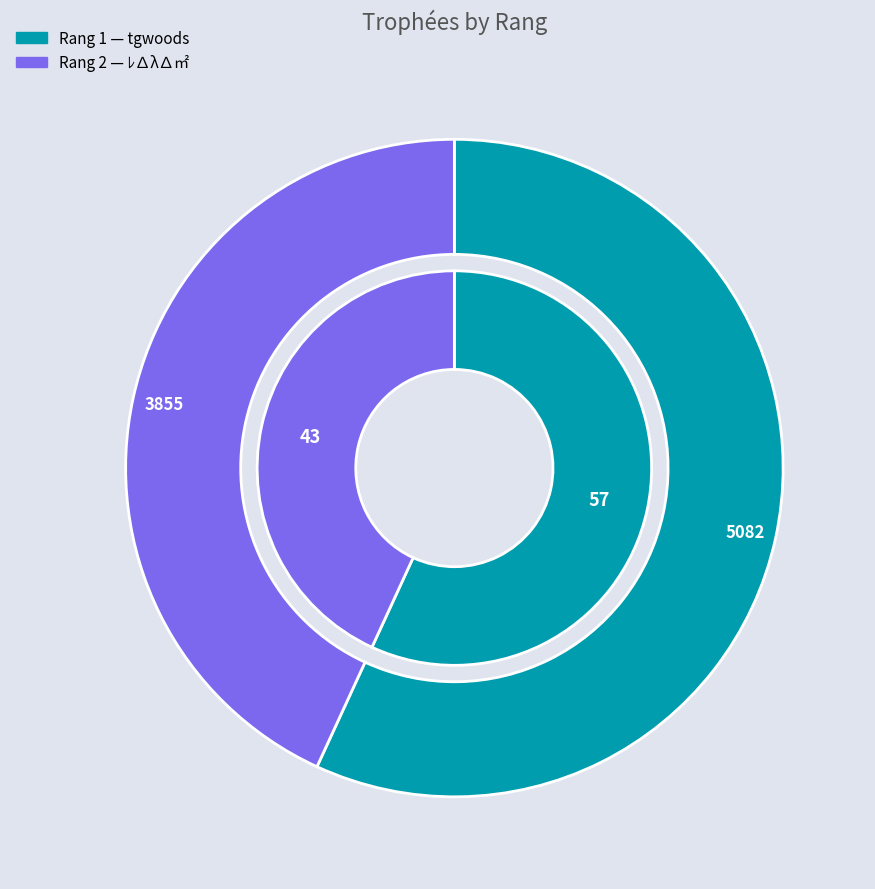

Is there any slice that represents more than half of the pie?

Yes